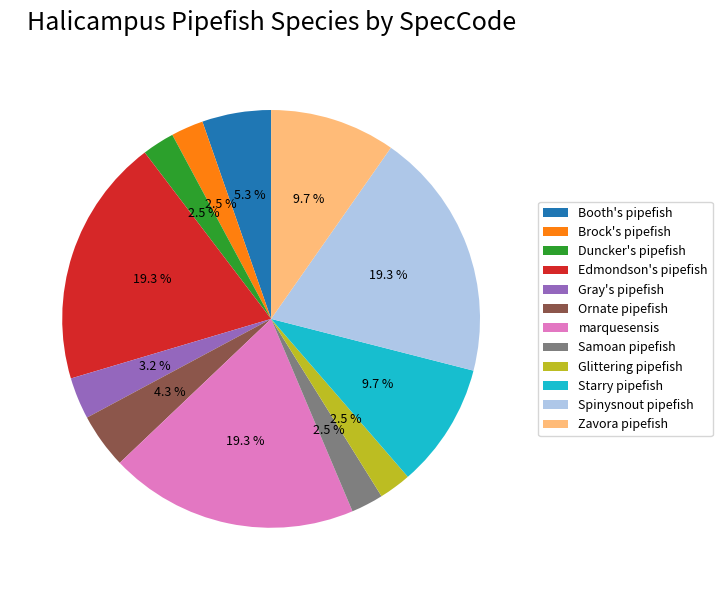

Does Glittering pipefish represent more than half of the total?

No